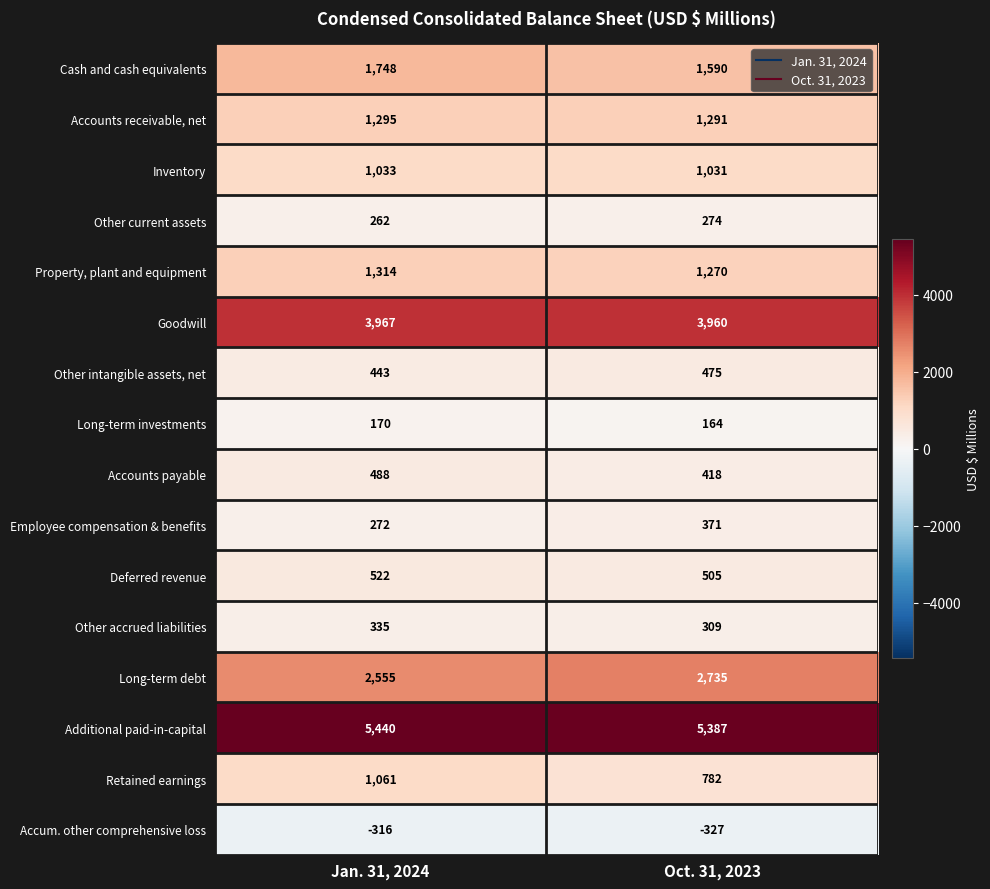

Which series has the largest total across all categories?

Additional paid-in-capital